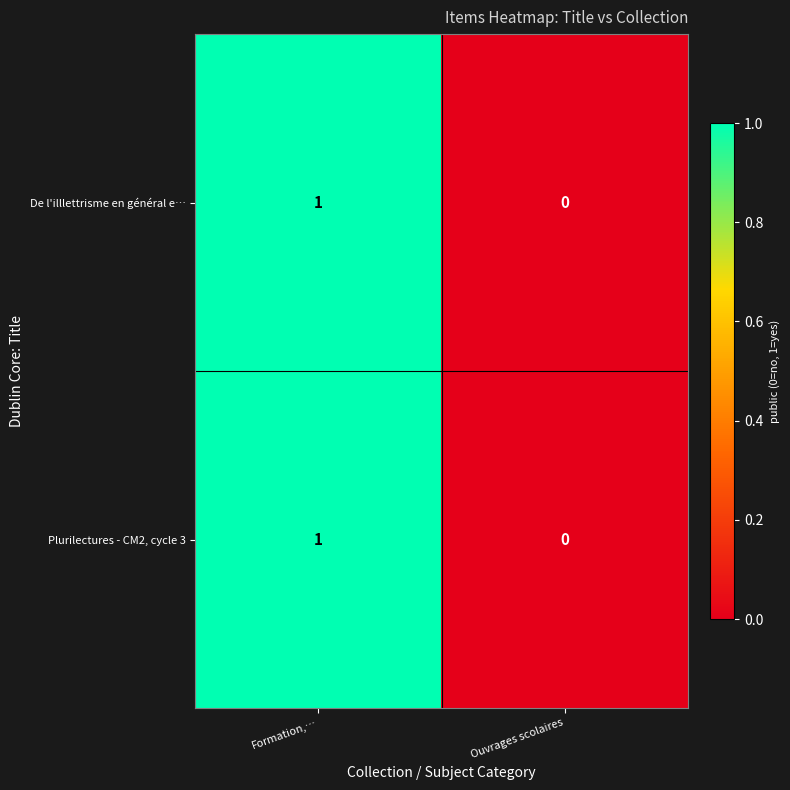

The value of Plurilectures - CM2, cycle 3 at Ouvrages scolaires is 0. True or false?

True